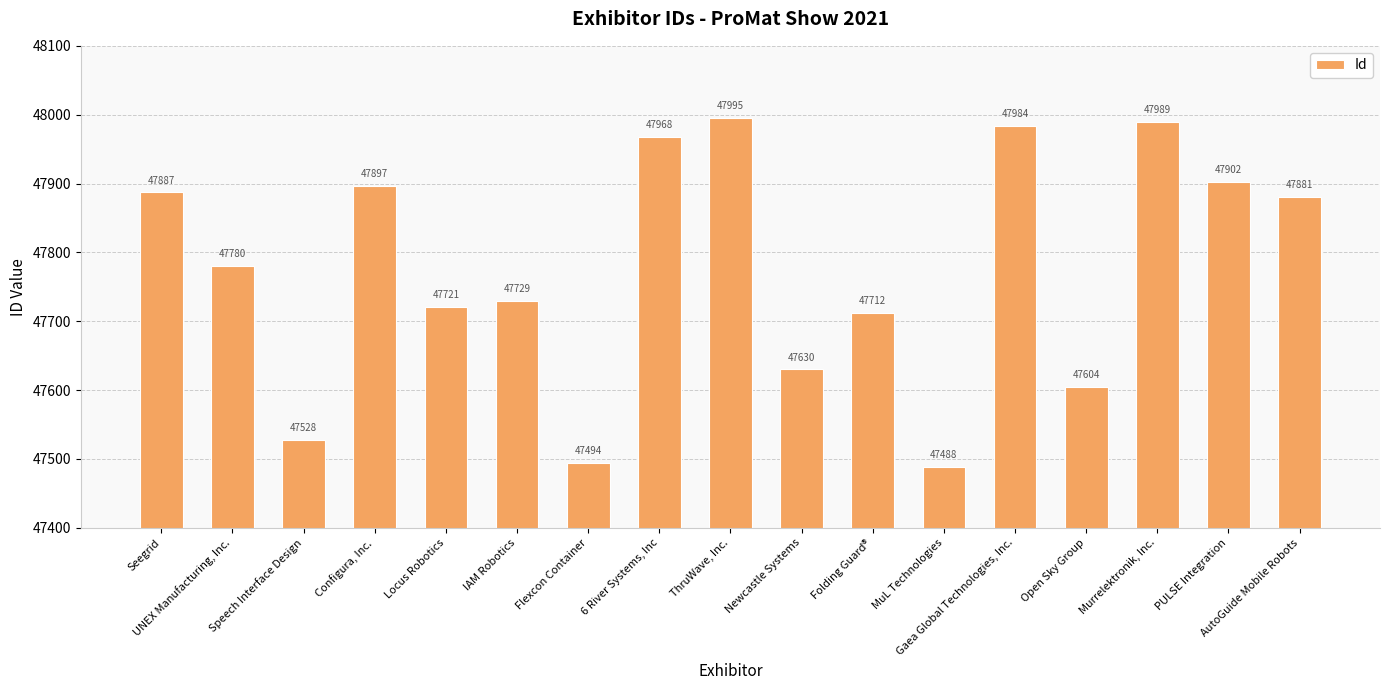

What is the smallest value displayed?

47488